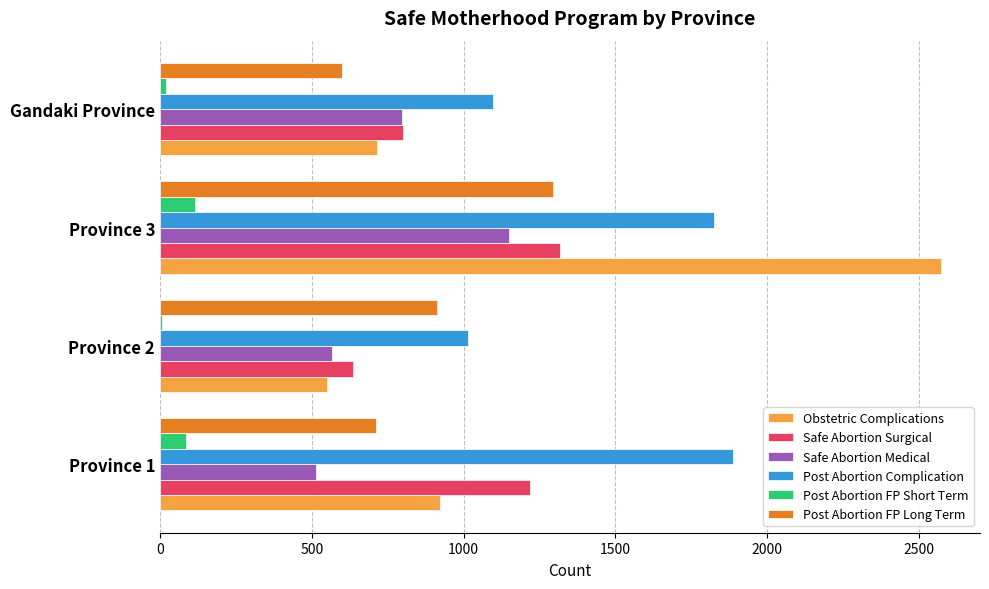

What are all the series names shown in the legend?

Obstetric Complications, Safe Abortion Surgical, Safe Abortion Medical, Post Abortion Complication, Post Abortion FP Short Term, Post Abortion FP Long Term